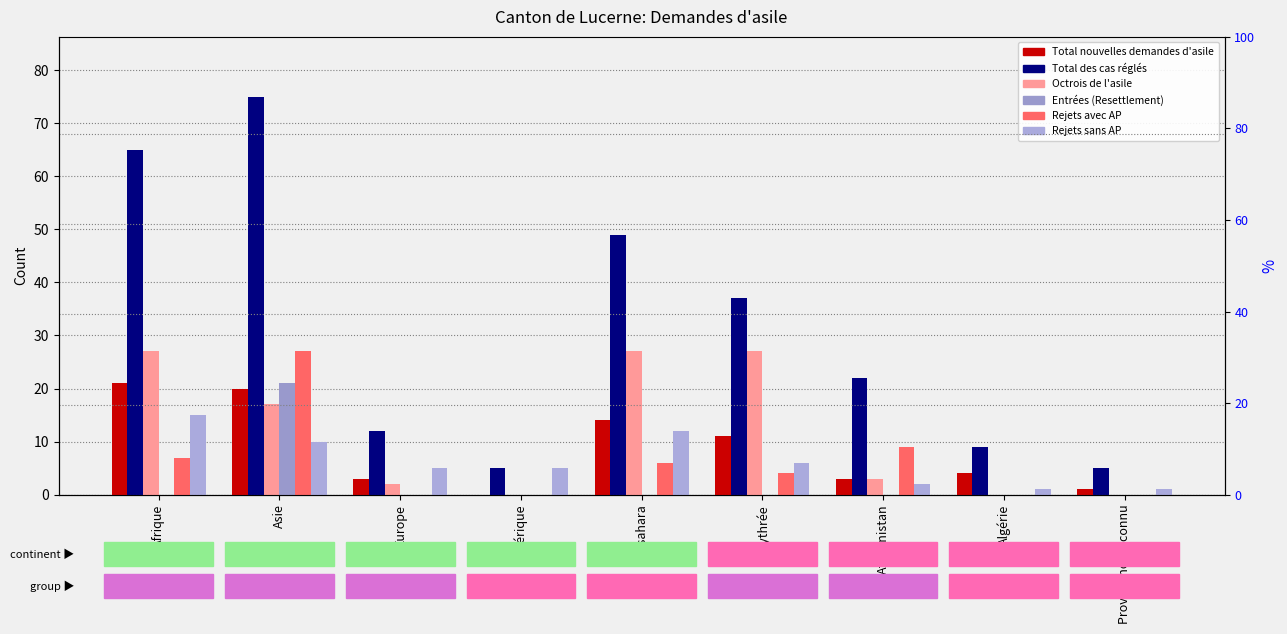

Which series has the largest range (max minus min)?

Total des cas réglés